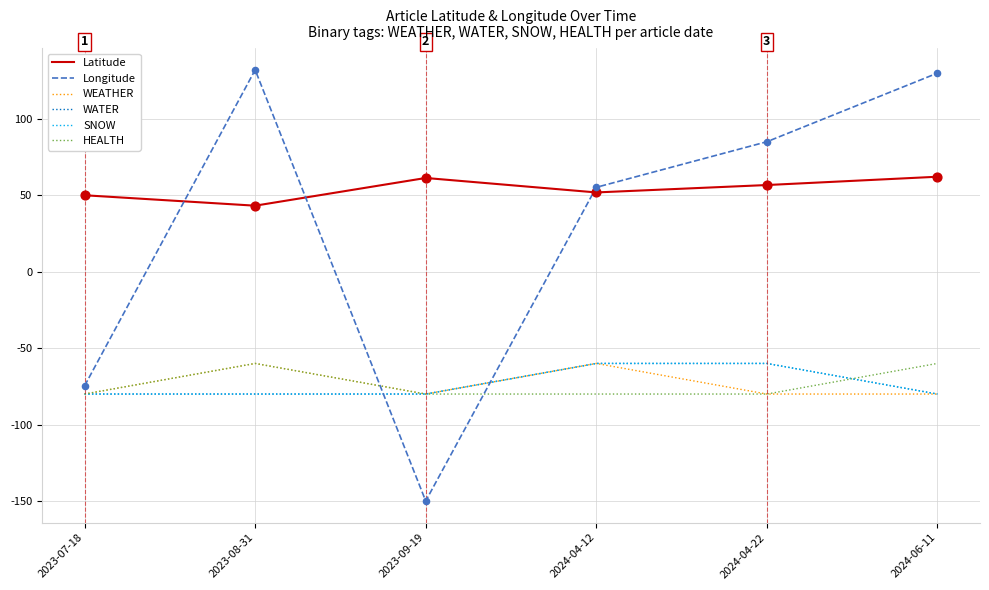

What is the total value across all series at 2024-06-11?

-108.2